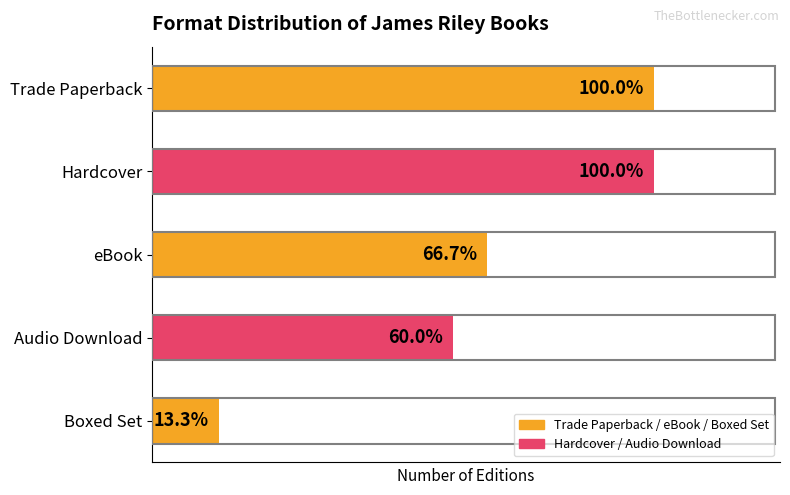

What is the difference between the second highest and minimum values?

13